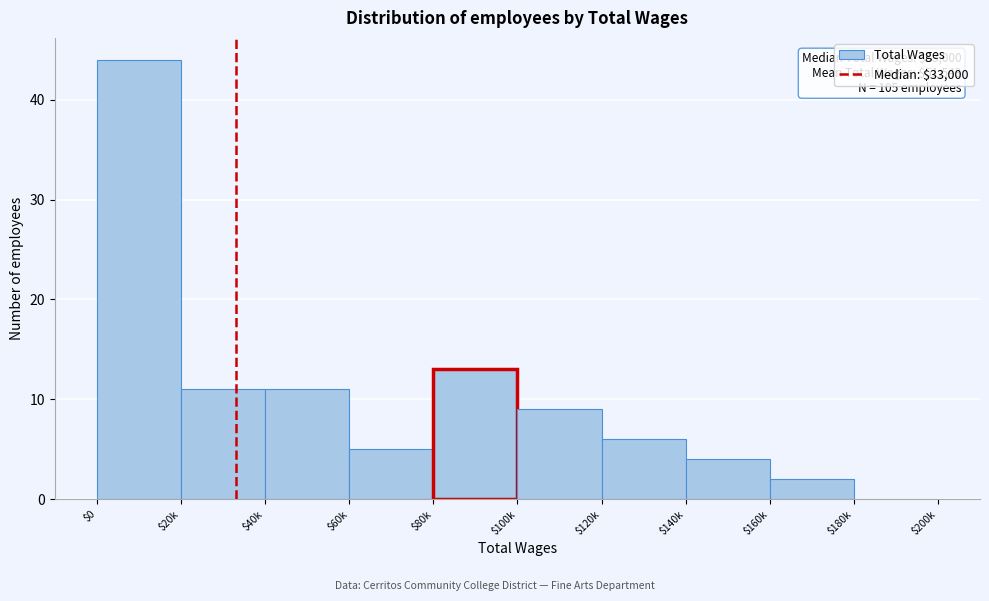

What is the sum of all values?

105